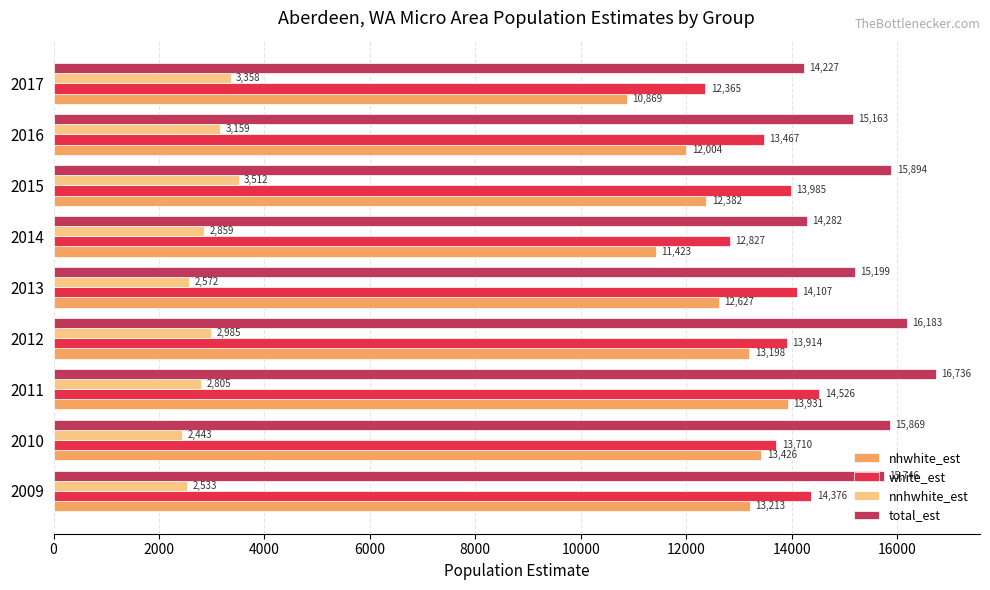

What is the sum of all white_est values?

123277